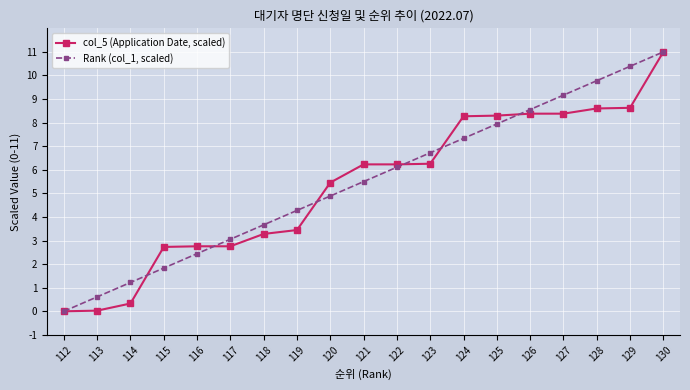

Where does the col_5 (Application Date, scaled) series first go above 6?

121